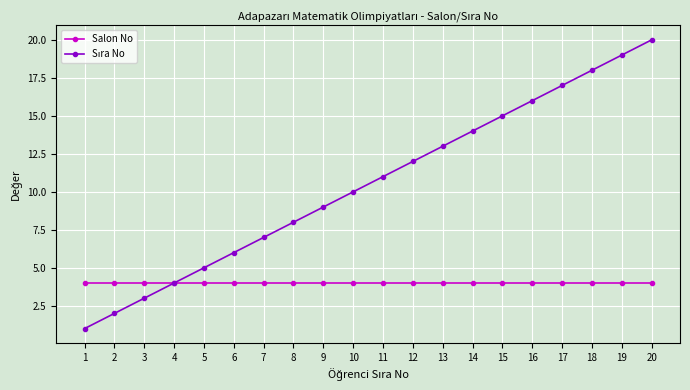

What is the sum of the Salon No values at 9 and 15?

8